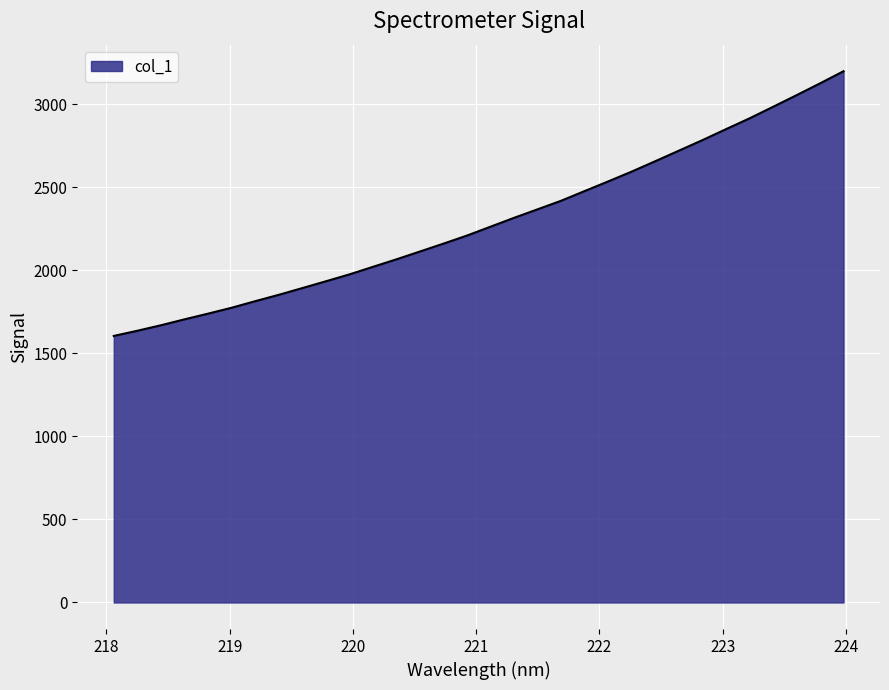

What is the minimum value shown in the chart?

1605.4